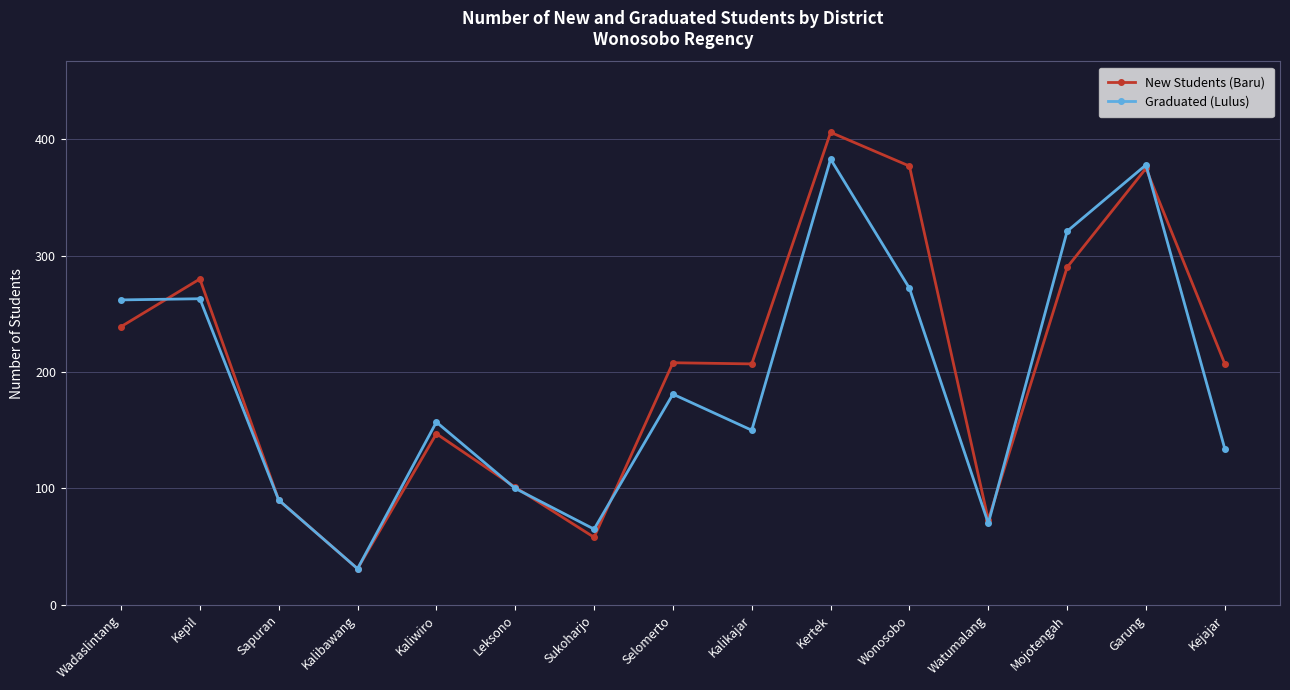

Count the number of data series in this chart.

2